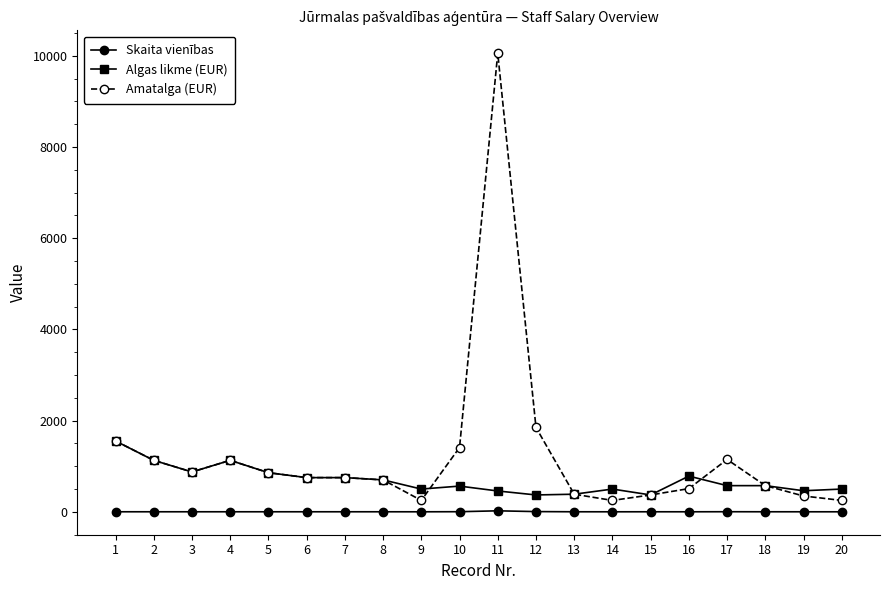

True or false: Skaita vienības and Algas likme (EUR) cross at least once.

False